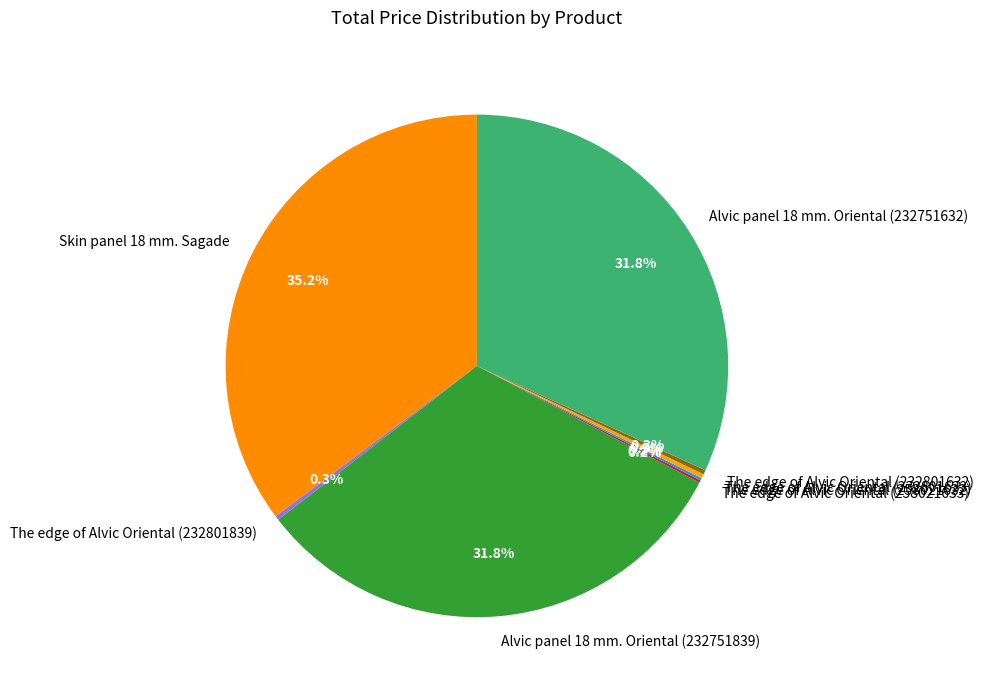

Which slice is the largest?

Skin panel 18 mm. Sagade